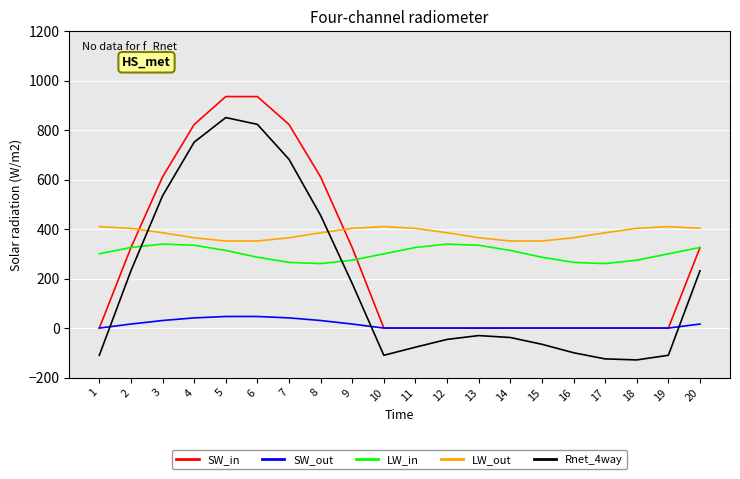

What is the greatest value displayed?

935.6